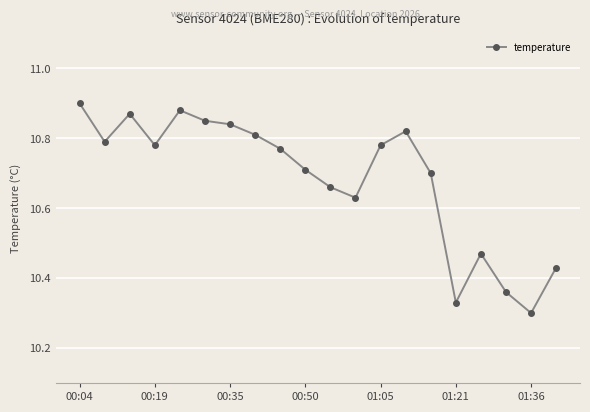

How many values are between 10 and 11?

20